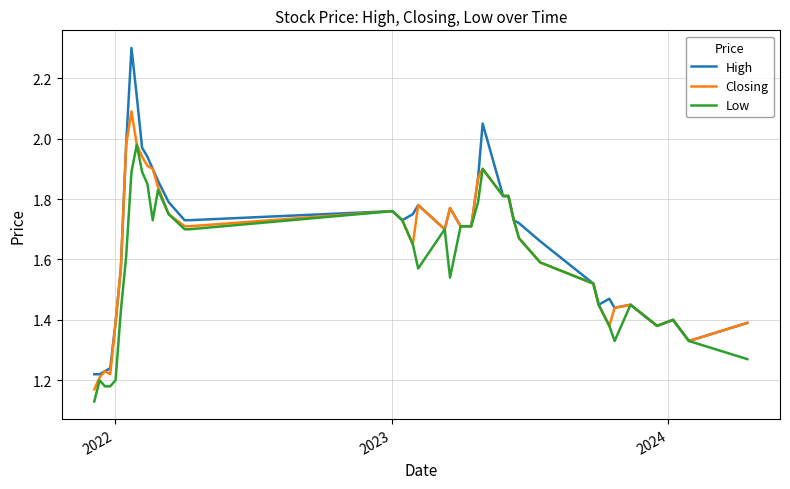

What is the greatest value displayed?

2.3